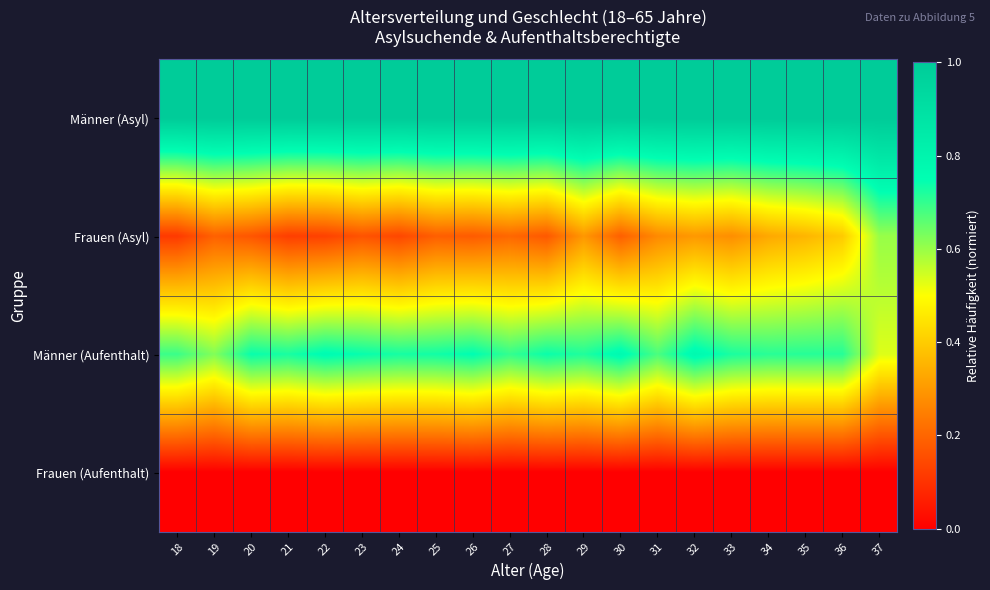

At which category does the chart reach its minimum across all series?

18